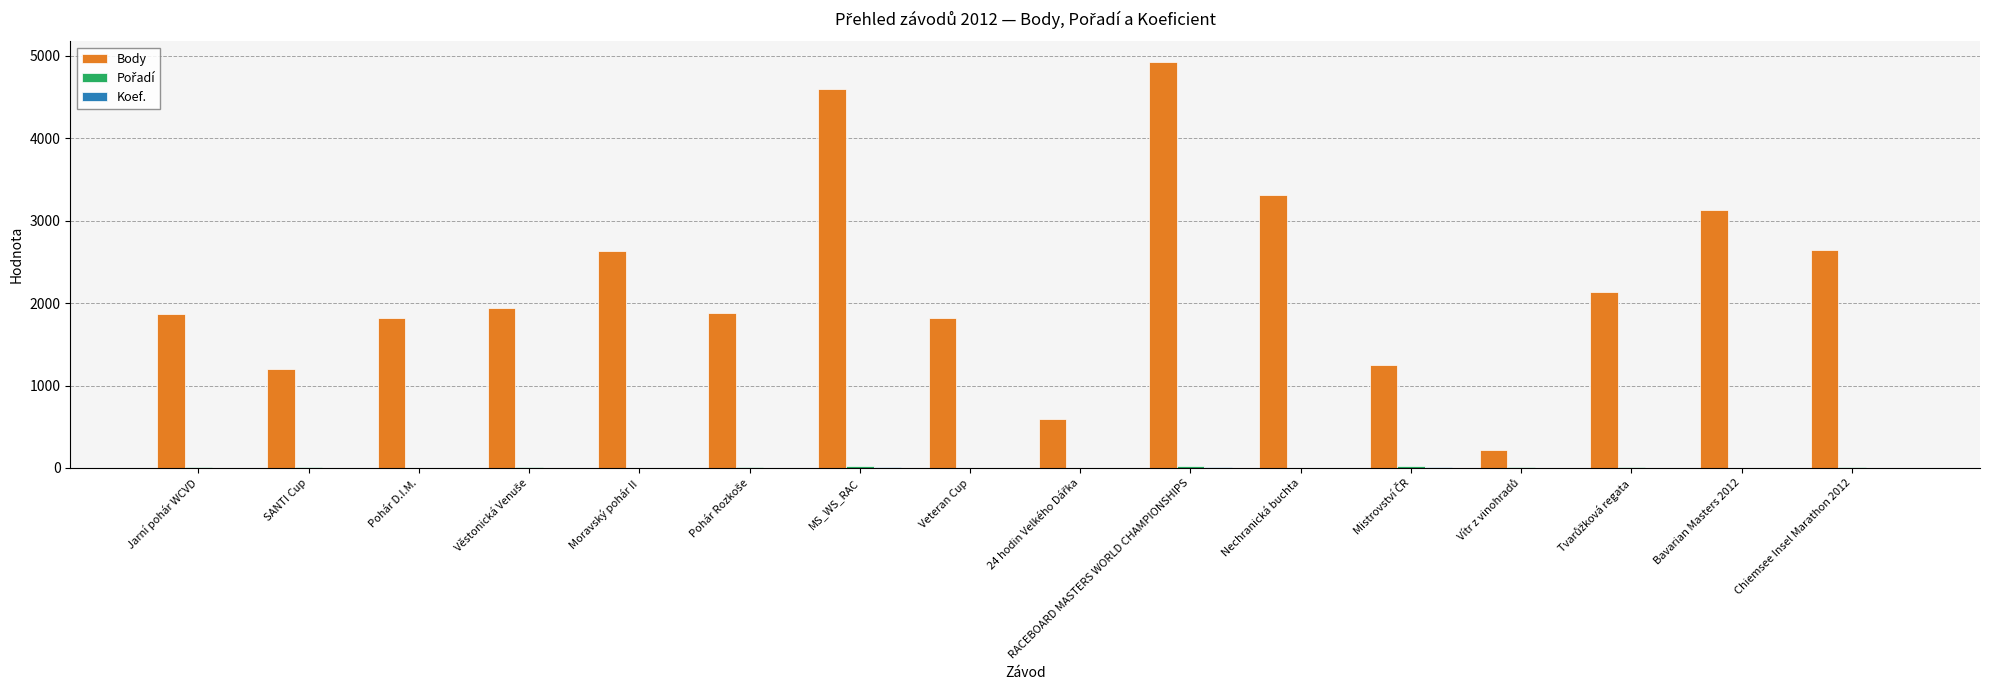

Which label corresponds to the largest value in the chart?

RACEBOARD MASTERS WORLD CHAMPIONSHIPS